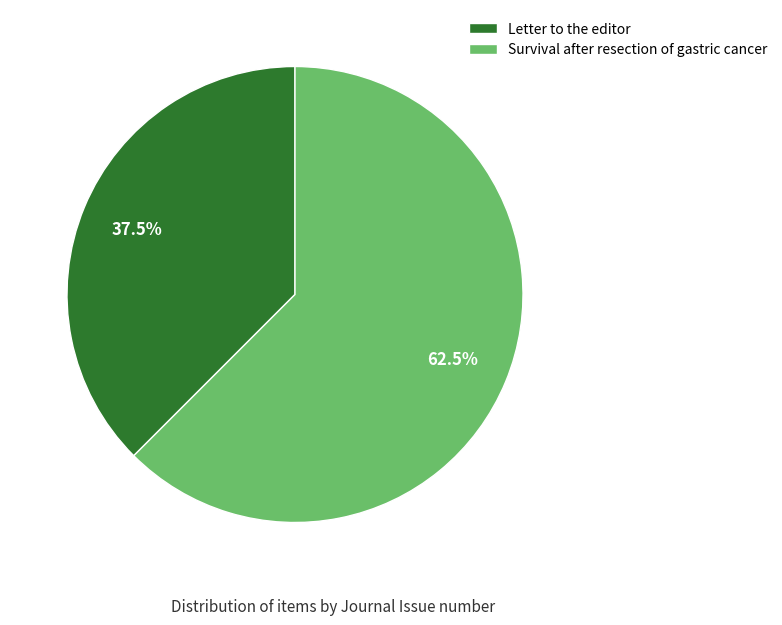

Is there any slice that represents more than half of the pie?

Yes